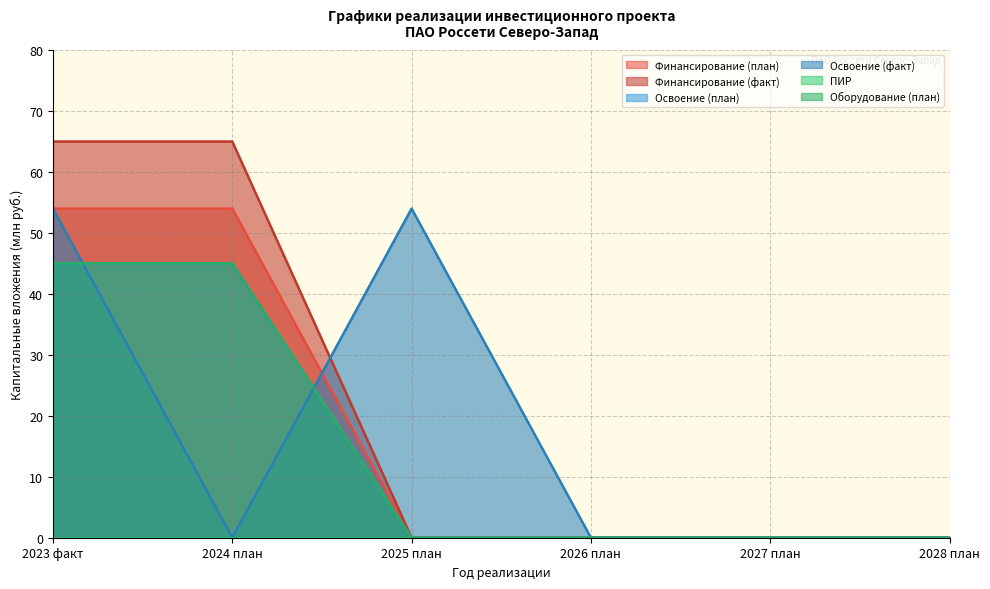

What is the label of the 5th point from the right?

2024 план